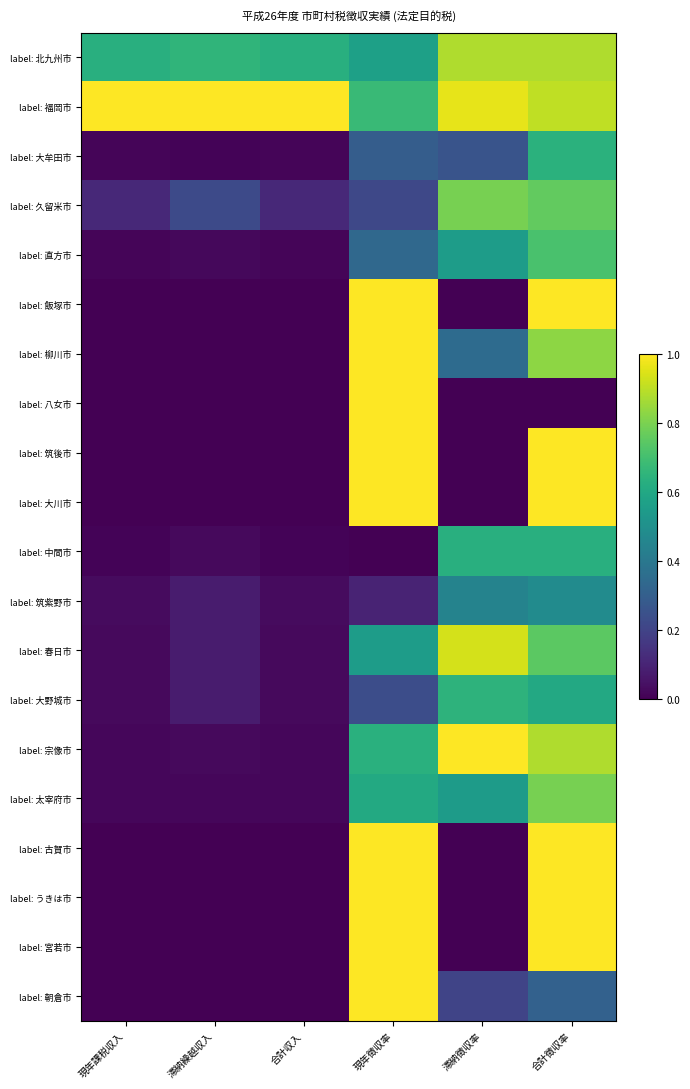

Reading left to right, extract all data points from this chart.

label: 北九州市: 現年課税収入=0.6	滞納繰越収入=0.7	合計収入=0.6	現年徴収率=0.6	滞納徴収率=0.9	合計徴収率=0.9
label: 福岡市: 現年課税収入=1.0	滞納繰越収入=1.0	合計収入=1.0	現年徴収率=0.7	滞納徴収率=1.0	合計徴収率=0.9
label: 大牟田市: 現年課税収入=0.0	滞納繰越収入=0.0	合計収入=0.0	現年徴収率=0.3	滞納徴収率=0.3	合計徴収率=0.6
label: 久留米市: 現年課税収入=0.1	滞納繰越収入=0.2	合計収入=0.1	現年徴収率=0.2	滞納徴収率=0.8	合計徴収率=0.8
label: 直方市: 現年課税収入=0.0	滞納繰越収入=0.0	合計収入=0.0	現年徴収率=0.3	滞納徴収率=0.6	合計徴収率=0.7
label: 飯塚市: 現年課税収入=0.0	滞納繰越収入=0.0	合計収入=0.0	現年徴収率=1.0	滞納徴収率=0.0	合計徴収率=1.0
label: 柳川市: 現年課税収入=0.0	滞納繰越収入=0.0	合計収入=0.0	現年徴収率=1.0	滞納徴収率=0.3	合計徴収率=0.8
label: 八女市: 現年課税収入=0.0	滞納繰越収入=0.0	合計収入=0.0	現年徴収率=1.0	滞納徴収率=0.0	合計徴収率=0.0
label: 筑後市: 現年課税収入=0.0	滞納繰越収入=0.0	合計収入=0.0	現年徴収率=1.0	滞納徴収率=0.0	合計徴収率=1.0
label: 大川市: 現年課税収入=0.0	滞納繰越収入=0.0	合計収入=0.0	現年徴収率=1.0	滞納徴収率=0.0	合計徴収率=1.0
label: 中間市: 現年課税収入=0.0	滞納繰越収入=0.0	合計収入=0.0	現年徴収率=0.0	滞納徴収率=0.6	合計徴収率=0.6
label: 筑紫野市: 現年課税収入=0.0	滞納繰越収入=0.1	合計収入=0.0	現年徴収率=0.1	滞納徴収率=0.4	合計徴収率=0.5
label: 春日市: 現年課税収入=0.0	滞納繰越収入=0.1	合計収入=0.0	現年徴収率=0.6	滞納徴収率=0.9	合計徴収率=0.7
label: 大野城市: 現年課税収入=0.0	滞納繰越収入=0.1	合計収入=0.0	現年徴収率=0.2	滞納徴収率=0.6	合計徴収率=0.6
label: 宗像市: 現年課税収入=0.0	滞納繰越収入=0.0	合計収入=0.0	現年徴収率=0.6	滞納徴収率=1.0	合計徴収率=0.9
label: 太宰府市: 現年課税収入=0.0	滞納繰越収入=0.0	合計収入=0.0	現年徴収率=0.6	滞納徴収率=0.5	合計徴収率=0.8
label: 古賀市: 現年課税収入=0.0	滞納繰越収入=0.0	合計収入=0.0	現年徴収率=1.0	滞納徴収率=0.0	合計徴収率=1.0
label: うきは市: 現年課税収入=0.0	滞納繰越収入=0.0	合計収入=0.0	現年徴収率=1.0	滞納徴収率=0.0	合計徴収率=1.0
label: 宮若市: 現年課税収入=0.0	滞納繰越収入=0.0	合計収入=0.0	現年徴収率=1.0	滞納徴収率=0.0	合計徴収率=1.0
label: 朝倉市: 現年課税収入=0.0	滞納繰越収入=0.0	合計収入=0.0	現年徴収率=1.0	滞納徴収率=0.2	合計徴収率=0.3